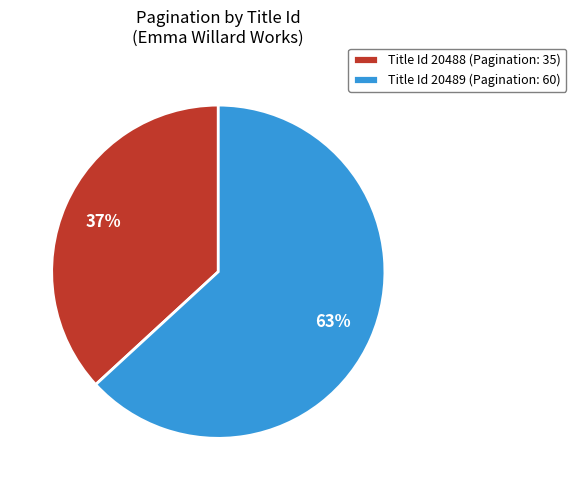

Between Title Id 20489 (Pagination: 60) and Title Id 20488 (Pagination: 35), which is larger?

Title Id 20489 (Pagination: 60)